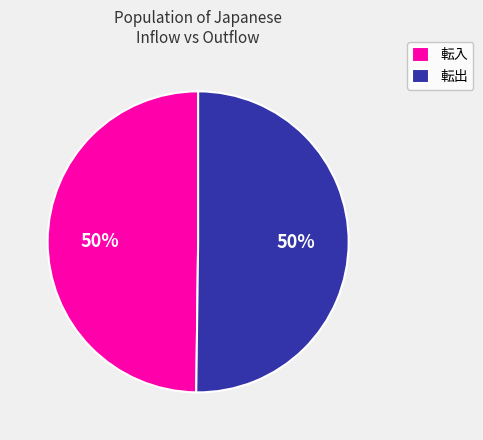

The 転入 slice represents 50% of the pie. True or false?

True